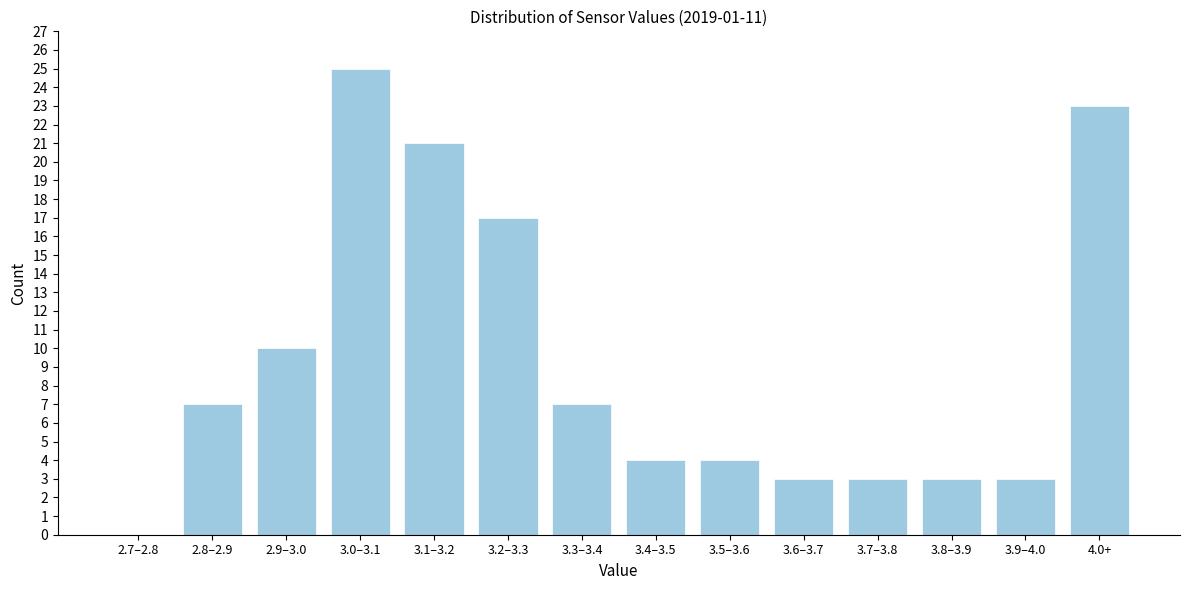

Reading left to right, what are all the values shown in this chart?

2.7–2.8=0	2.8–2.9=7	2.9–3.0=10	3.0–3.1=25	3.1–3.2=21	3.2–3.3=17	3.3–3.4=7	3.4–3.5=4	3.5–3.6=4	3.6–3.7=3	3.7–3.8=3	3.8–3.9=3	3.9–4.0=3	4.0+=23